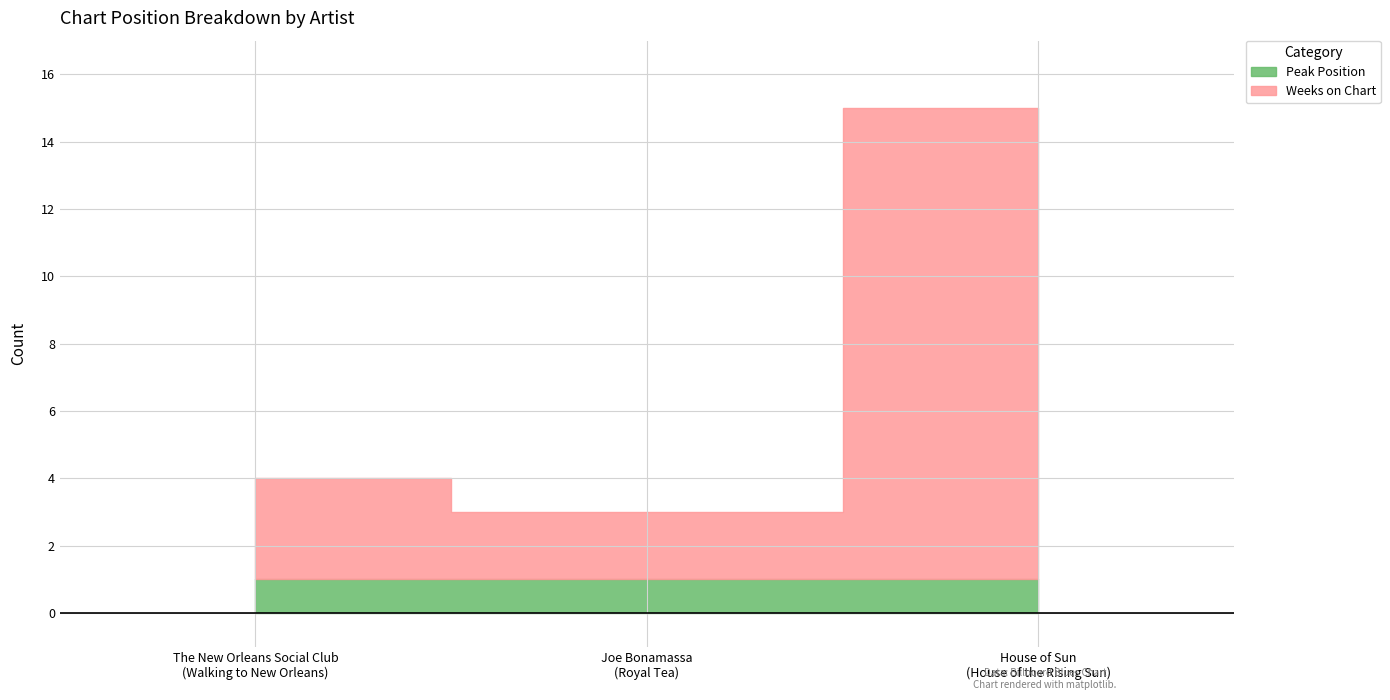

Does the chart have visible grid lines?

Yes